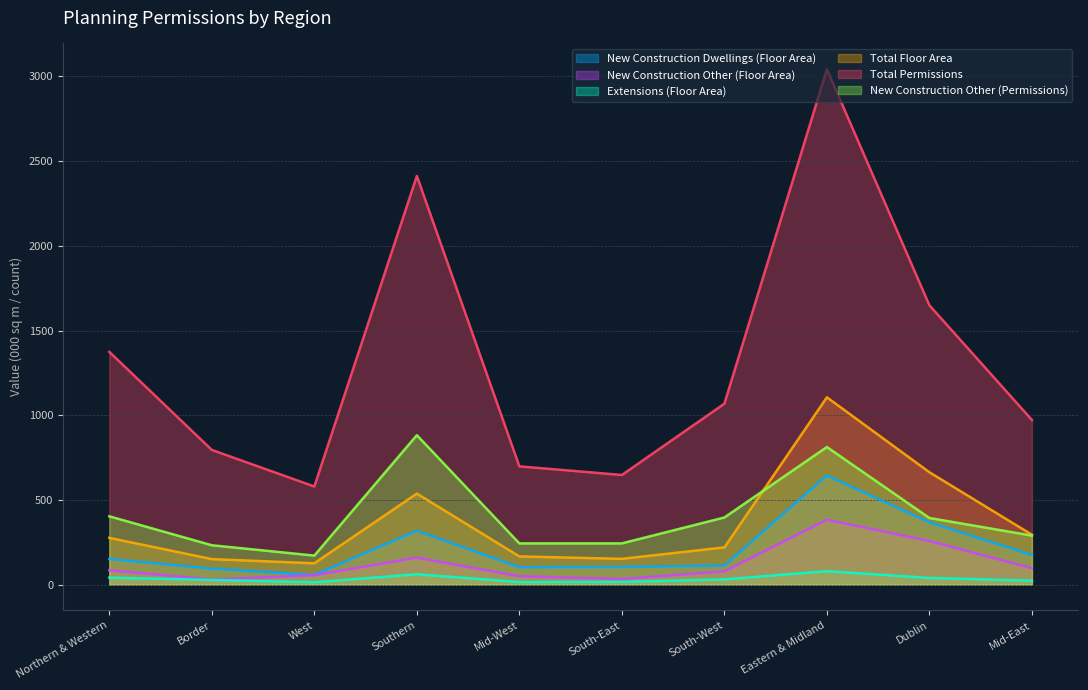

What is the maximum value shown in the chart?

3043.0